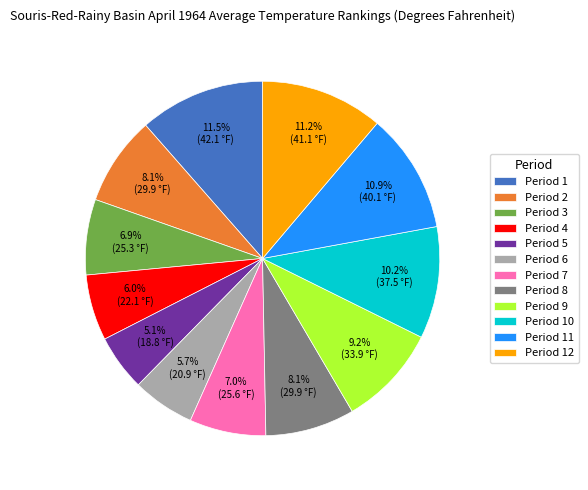

Combined, do Period 12 and Period 10 account for over 50%?

No